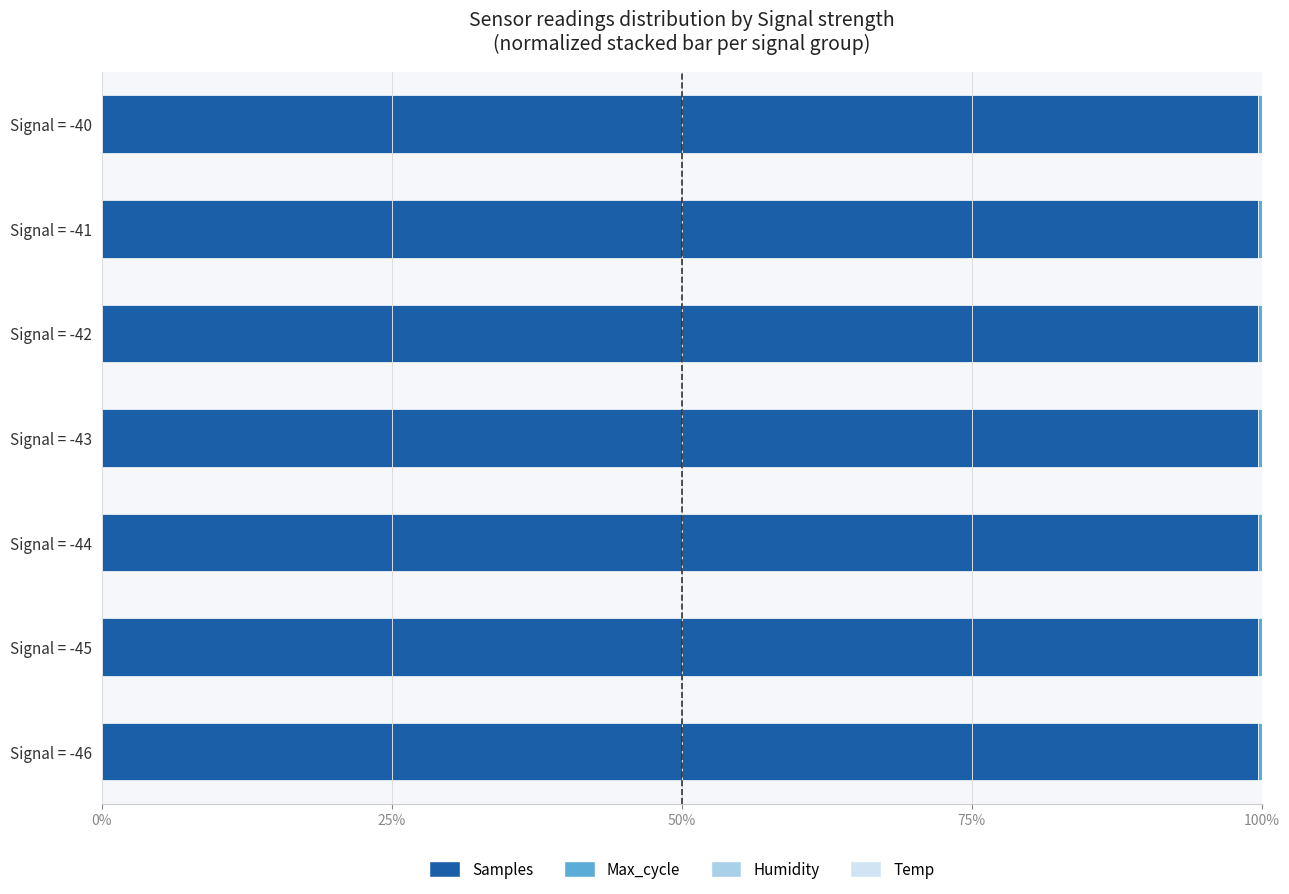

What is the highest value of the Samples series?

99.7